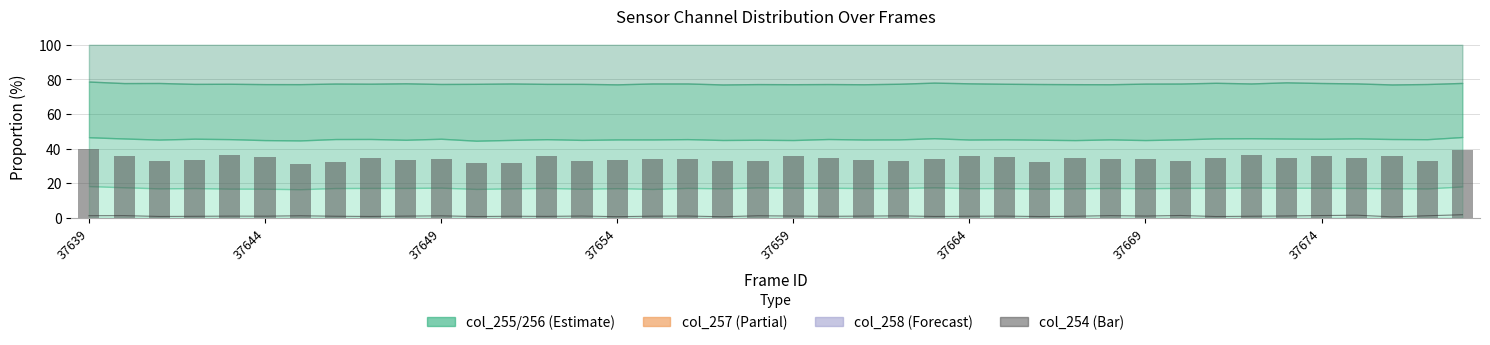

What is the minimum value shown in the chart?

0.5